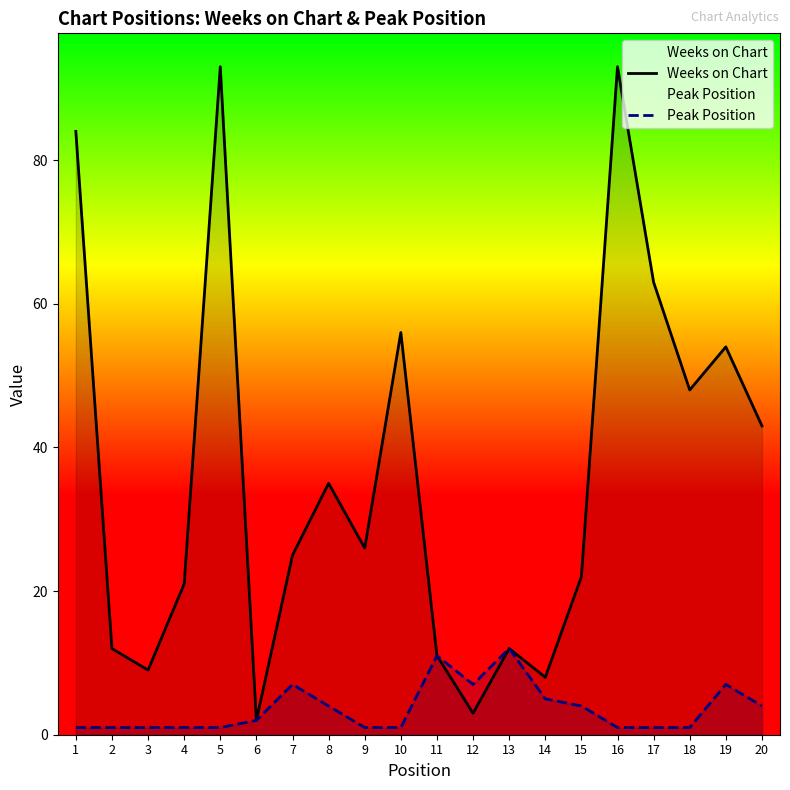

What is the sum of the Weeks on Chart values at 5 and 19?

147